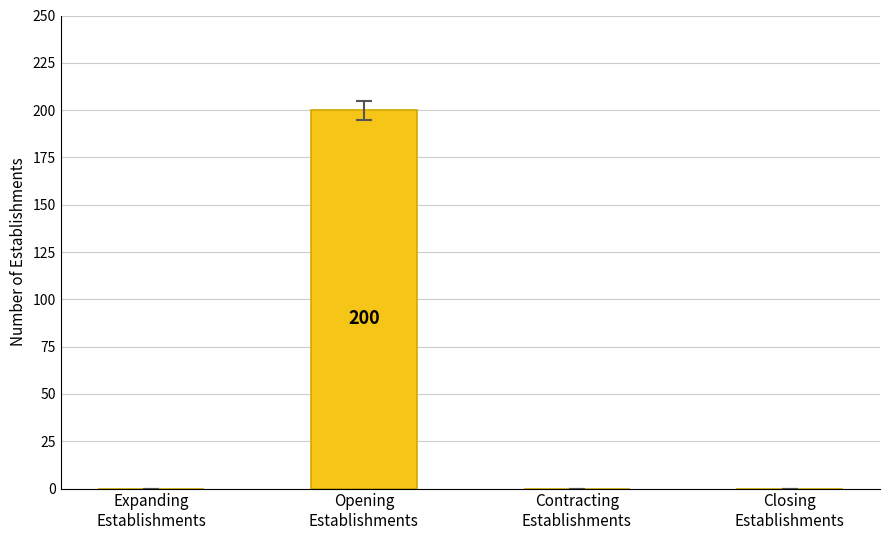

What is the sum of all values?

200